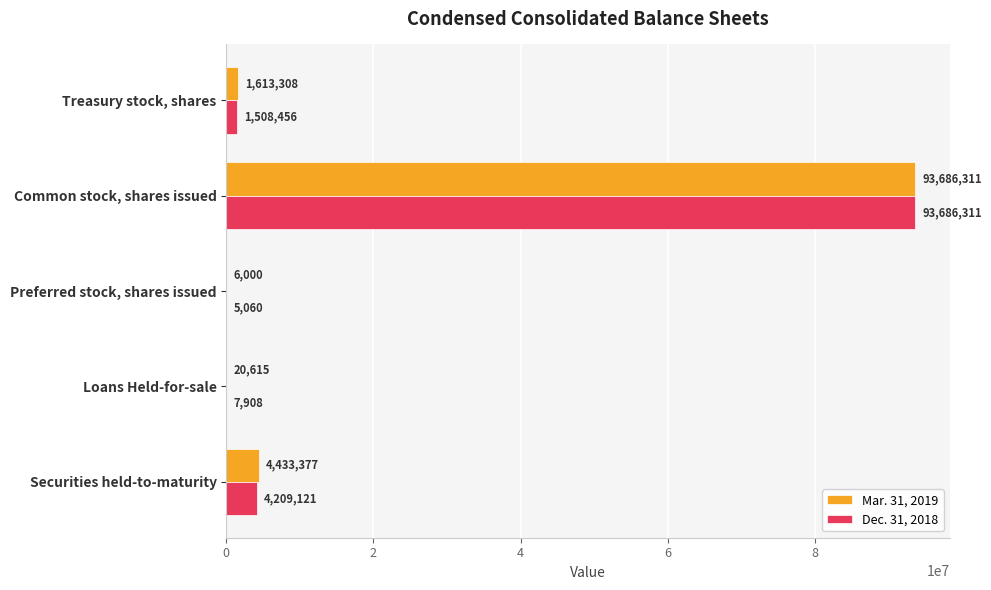

What is the highest value of the Mar. 31, 2019 series?

93686311